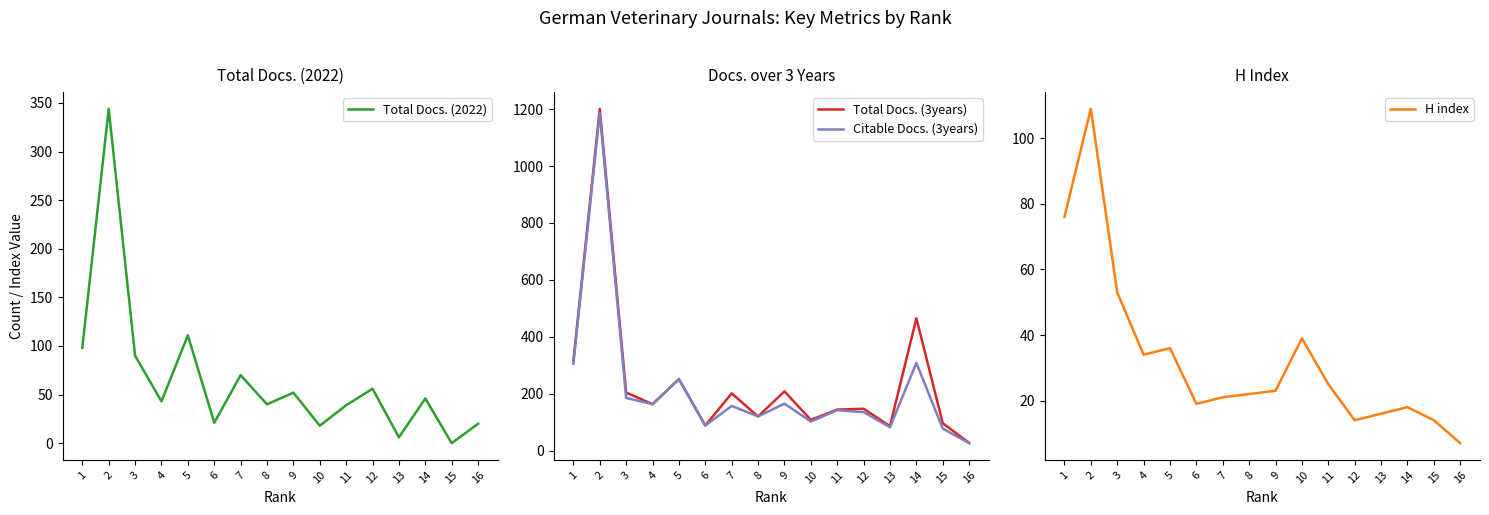

Does the chart have visible grid lines?

No